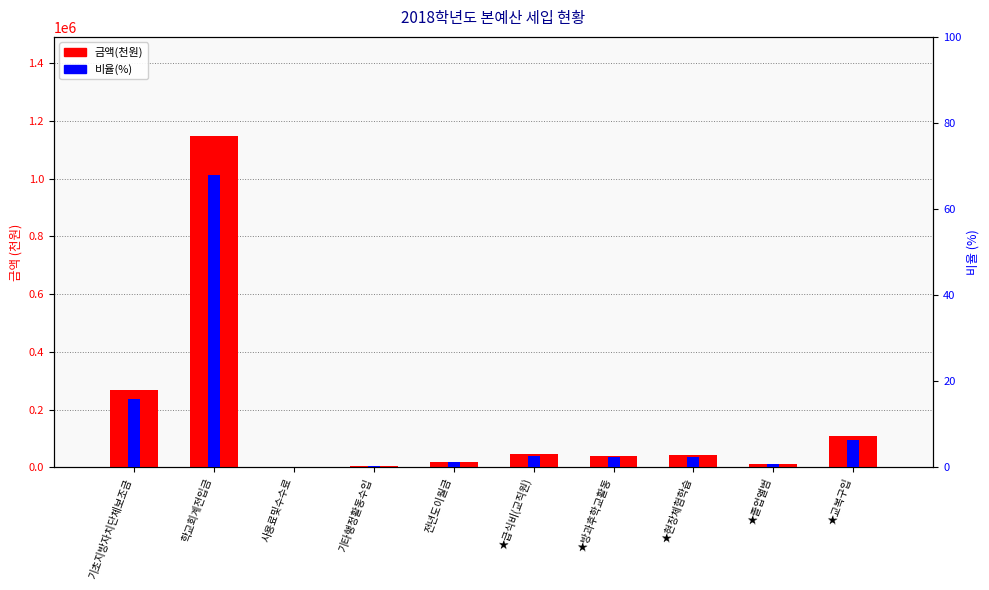

List the labels in order of 비율(%) value, largest first.

학교회계전입금, 기초지방자치단체보조금, ★교복구입, ★급식비(교직원), ★현장체험학습, ★방과후학교활동, 전년도이월금, ★졸업앨범, 기타행정활동수입, 사용료및수수료